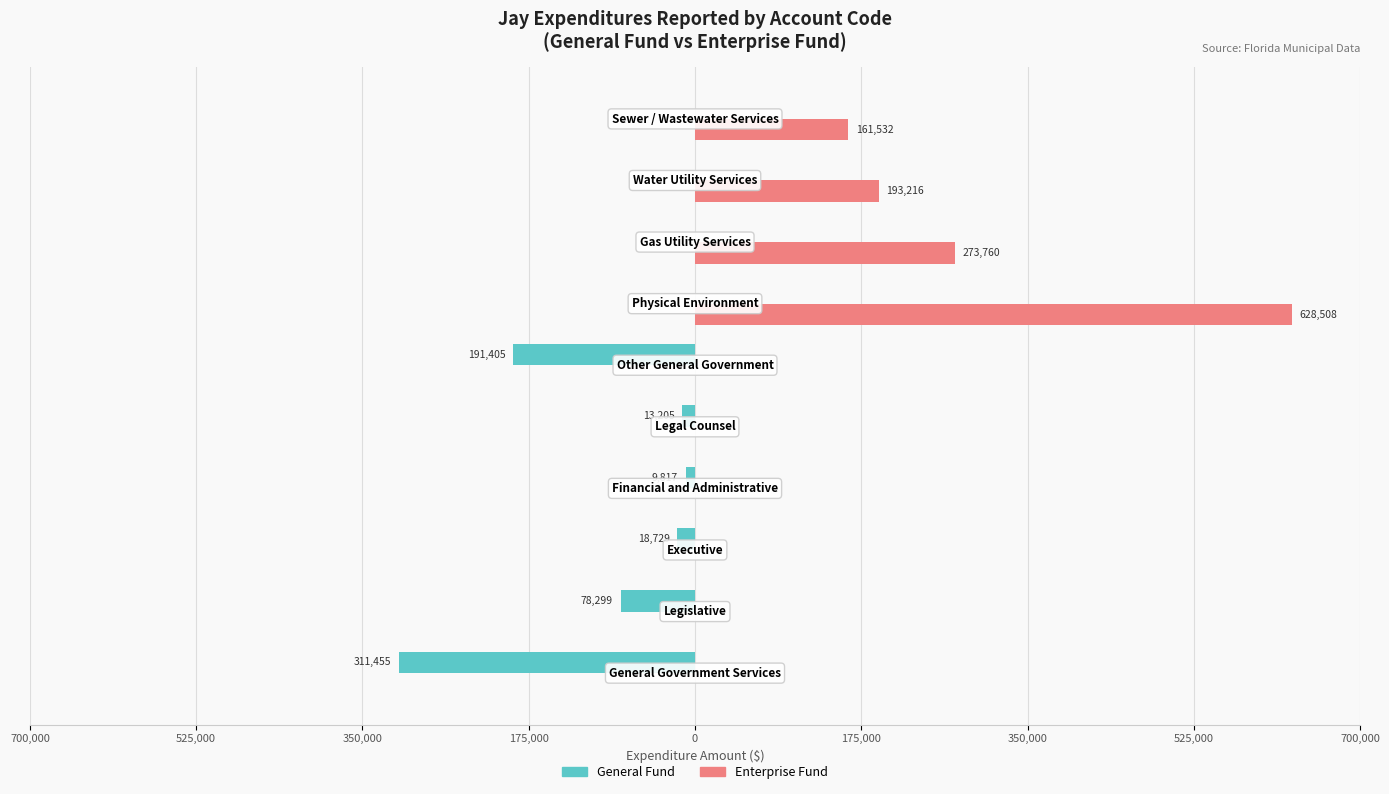

What are all the series names shown in the legend?

General Fund, Enterprise Fund